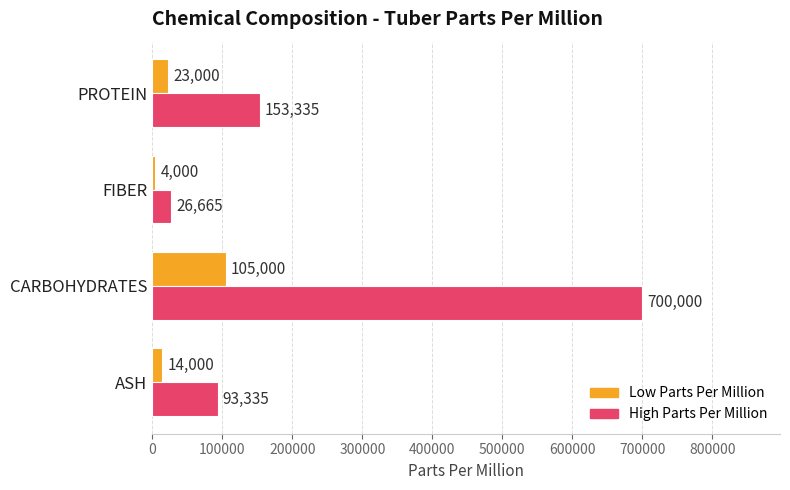

List the series in order of their overall mean, lowest first.

Low Parts Per Million, High Parts Per Million